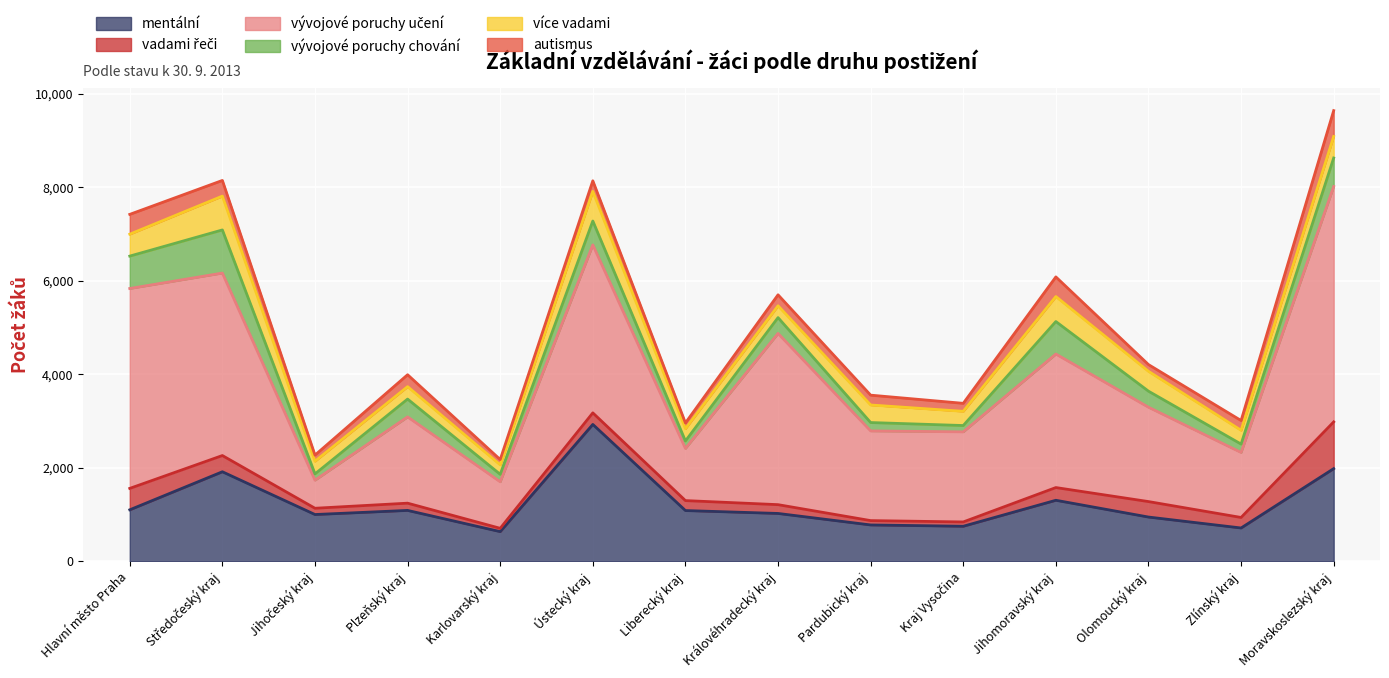

Reading left to right, transcribe all the data shown in this chart.

mentální: Hlavní město Praha=1100	Středočeský kraj=1914	Jihočeský kraj=999	Plzeňský kraj=1087	Karlovarský kraj=633	Ústecký kraj=2927	Liberecký kraj=1084	Královéhradecký kraj=1022	Pardubický kraj=776	Kraj Vysočina=748	Jihomoravský kraj=1304	Olomoucký kraj=945	Zlínský kraj=711	Moravskoslezský kraj=1981
vadami řeči: Hlavní město Praha=458	Středočeský kraj=347	Jihočeský kraj=134	Plzeňský kraj=155	Karlovarský kraj=71	Ústecký kraj=247	Liberecký kraj=213	Královéhradecký kraj=188	Pardubický kraj=93	Kraj Vysočina=92	Jihomoravský kraj=272	Olomoucký kraj=331	Zlínský kraj=225	Moravskoslezský kraj=1000
vývojové poruchy učení: Hlavní město Praha=4277	Středočeský kraj=3904	Jihočeský kraj=601	Plzeňský kraj=1846	Karlovarský kraj=995	Ústecký kraj=3594	Liberecký kraj=1116	Královéhradecký kraj=3664	Pardubický kraj=1919	Kraj Vysočina=1928	Jihomoravský kraj=2857	Olomoucký kraj=2019	Zlínský kraj=1391	Moravskoslezský kraj=5036
vývojové poruchy chování: Hlavní město Praha=693	Středočeský kraj=923	Jihočeský kraj=134	Plzeňský kraj=381	Karlovarský kraj=160	Ústecký kraj=511	Liberecký kraj=159	Královéhradecký kraj=338	Pardubický kraj=179	Kraj Vysočina=135	Jihomoravský kraj=695	Olomoucký kraj=343	Zlínský kraj=179	Moravskoslezský kraj=610
více vadami: Hlavní město Praha=469	Středočeský kraj=724	Jihočeský kraj=271	Plzeňský kraj=266	Karlovarský kraj=203	Ústecký kraj=634	Liberecký kraj=263	Královéhradecký kraj=253	Pardubický kraj=376	Kraj Vysočina=304	Jihomoravský kraj=535	Olomoucký kraj=425	Zlínský kraj=295	Moravskoslezský kraj=461
autismus: Hlavní město Praha=424	Středočeský kraj=335	Jihočeský kraj=131	Plzeňský kraj=255	Karlovarský kraj=113	Ústecký kraj=226	Liberecký kraj=123	Královéhradecký kraj=235	Pardubický kraj=210	Kraj Vysočina=171	Jihomoravský kraj=420	Olomoucký kraj=144	Zlínský kraj=209	Moravskoslezský kraj=553